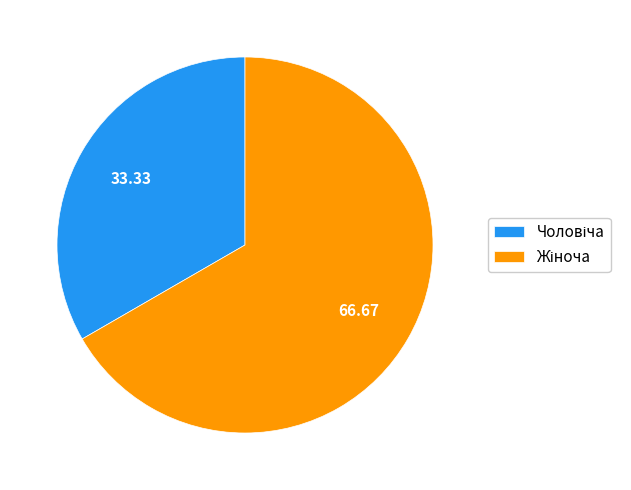

Does any single category account for the majority?

Yes